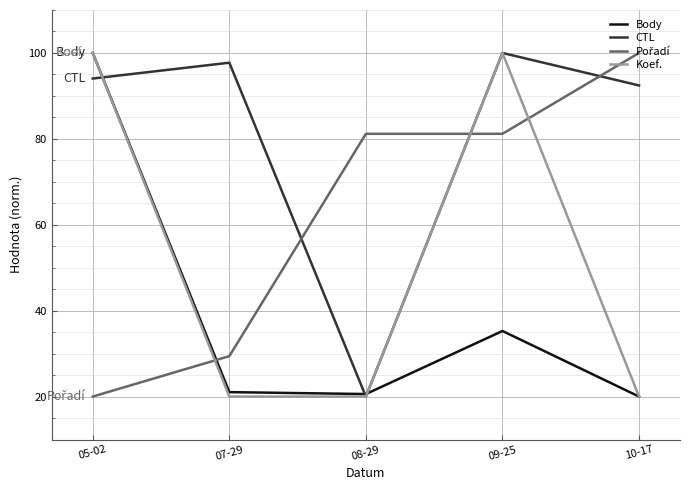

What position from the right is 07-29?

4